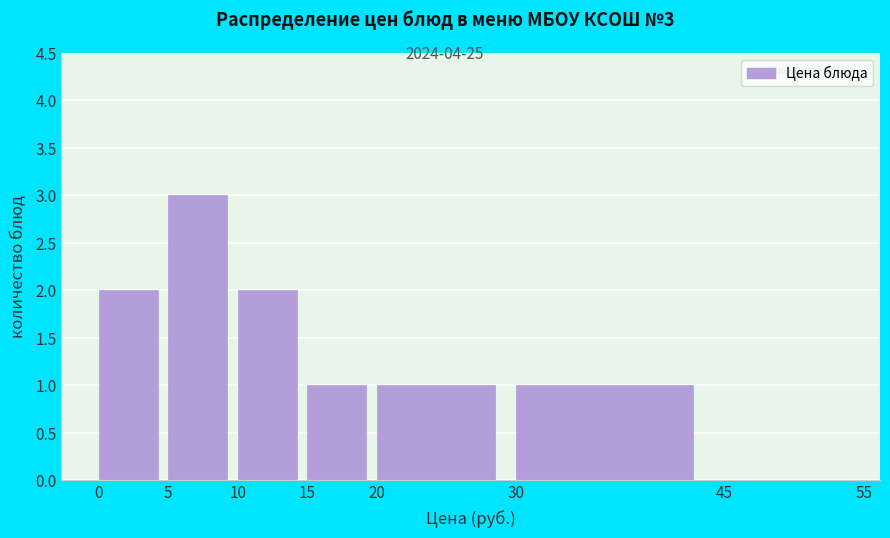

Which range on the x-axis has the tallest bar?

5 to 10